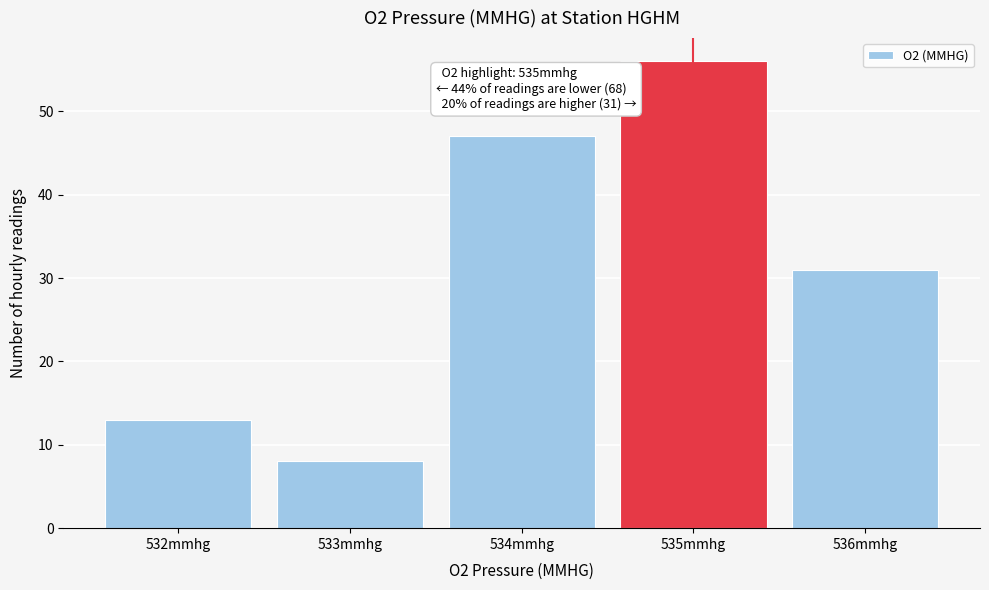

Which range on the x-axis has the tallest bar?

534.5 to 535.5